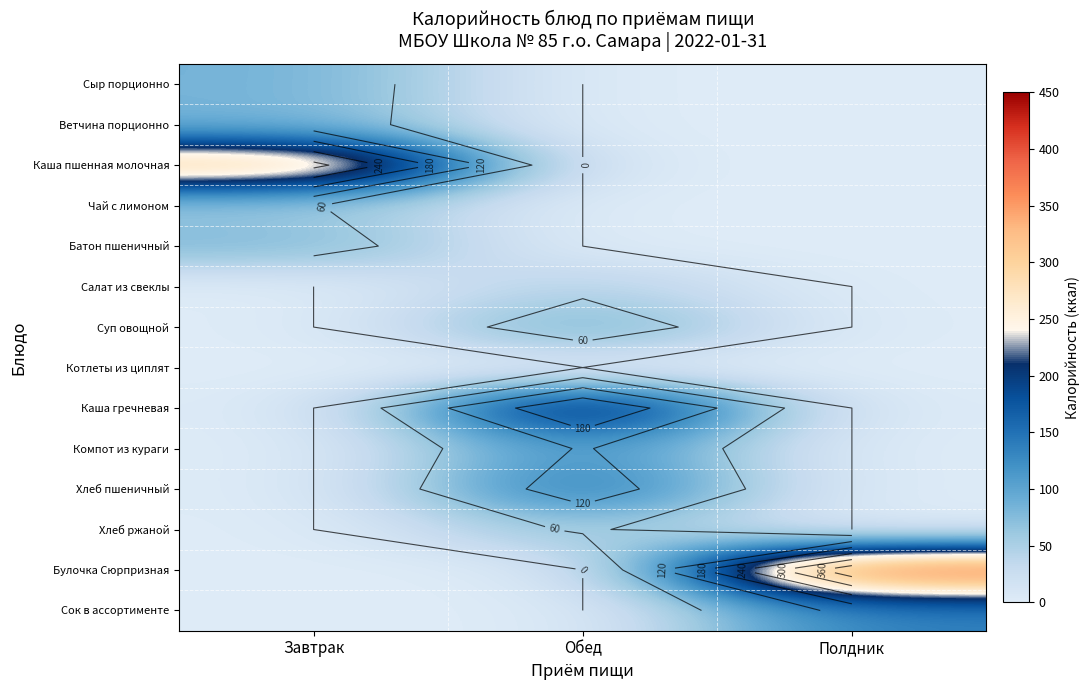

Rank the series at Обед from highest to lowest value.

Каша гречневая, Хлеб пшеничный, Компот из кураги, Суп овощной, Хлеб ржаной, Салат из свеклы, Сыр порционно, Ветчина порционно, Каша пшенная молочная, Чай с лимоном, Батон пшеничный, Котлеты из циплят, Булочка Сюрпризная, Сок в ассортименте